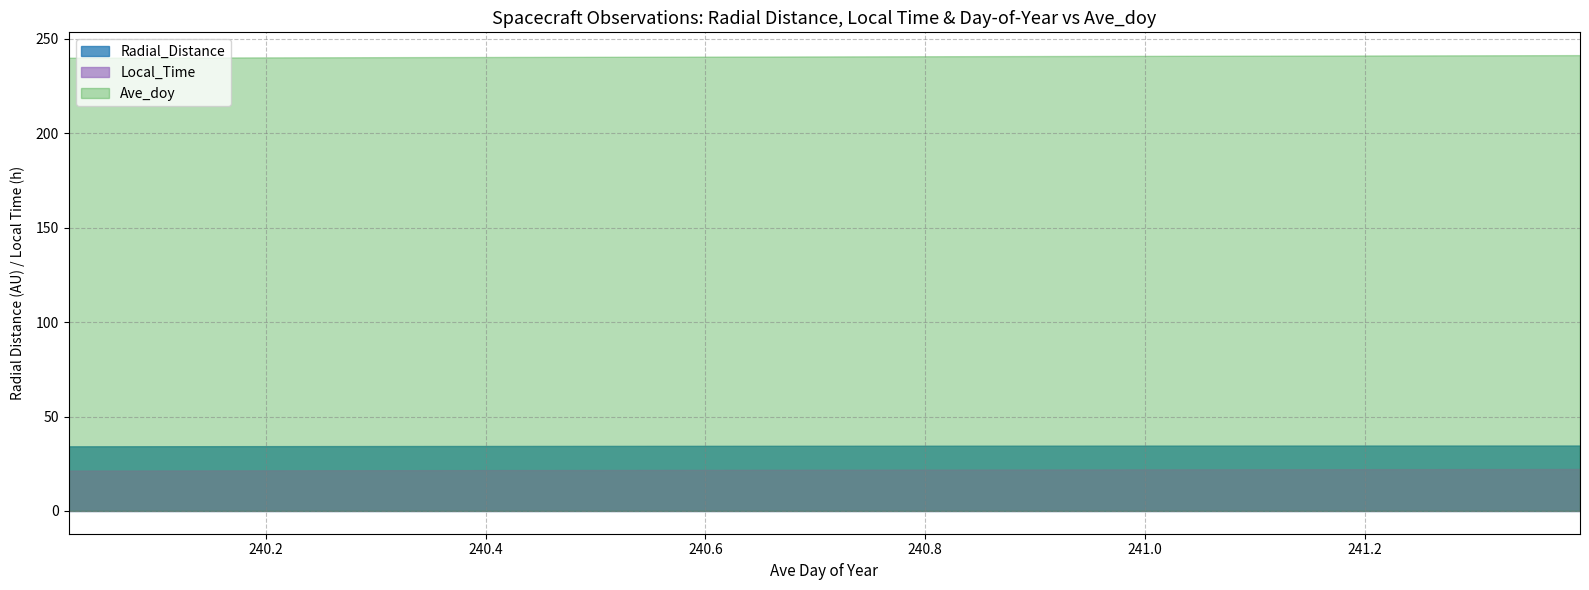

Count the Radial_Distance values in the range 34 to 35.

34